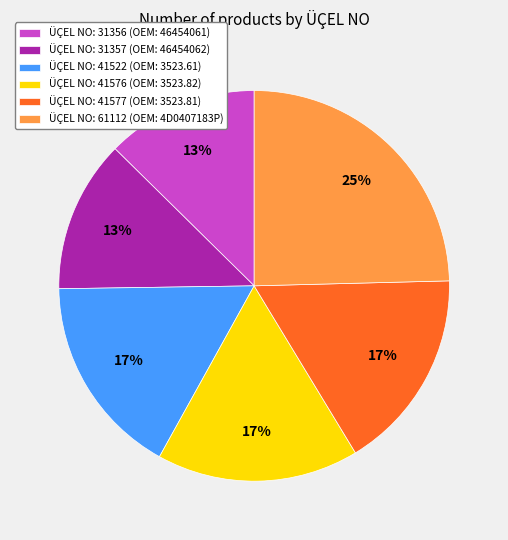

Which category has the biggest portion of the pie?

ÜÇEL NO: 61112 (OEM: 4D0407183P)